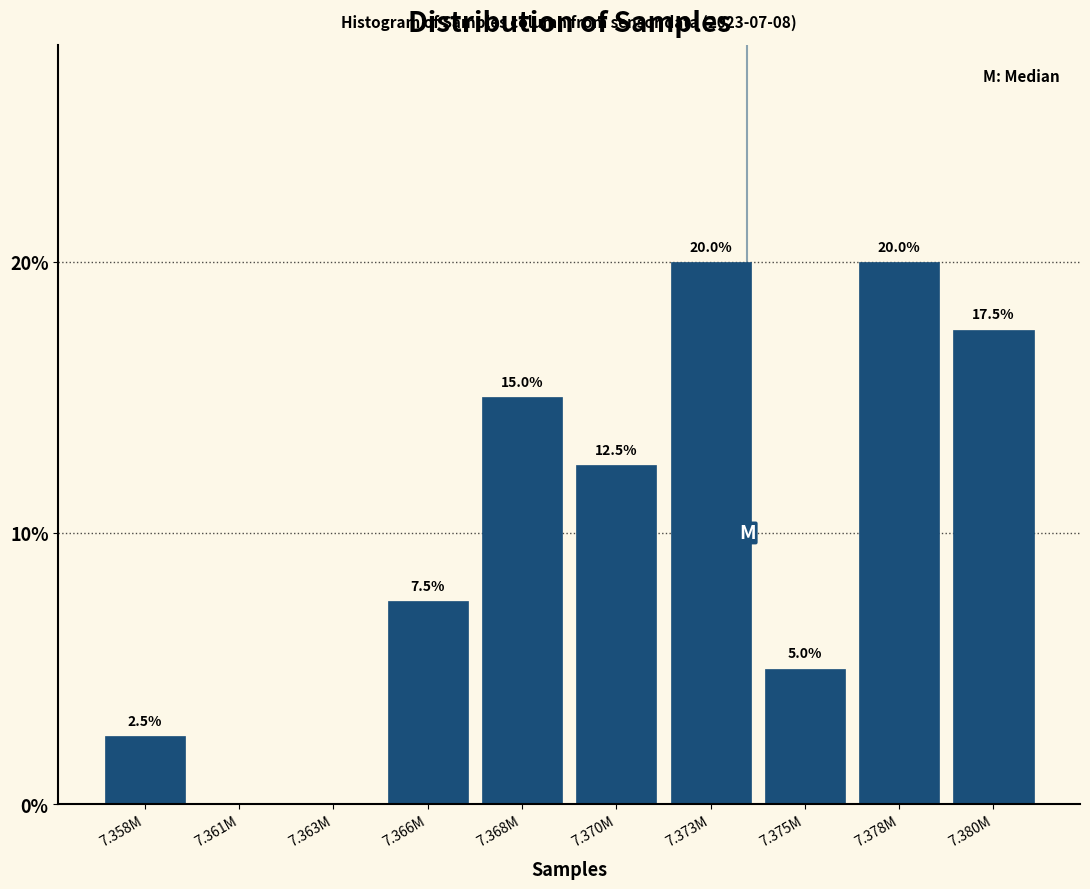

What is the greatest value displayed?

20.0